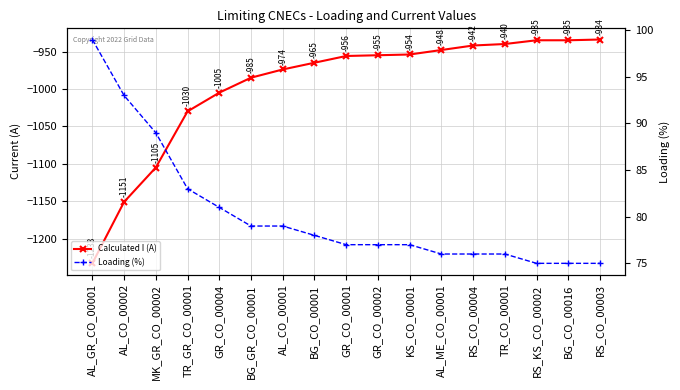

Is this an area chart (filled region under the line)?

No